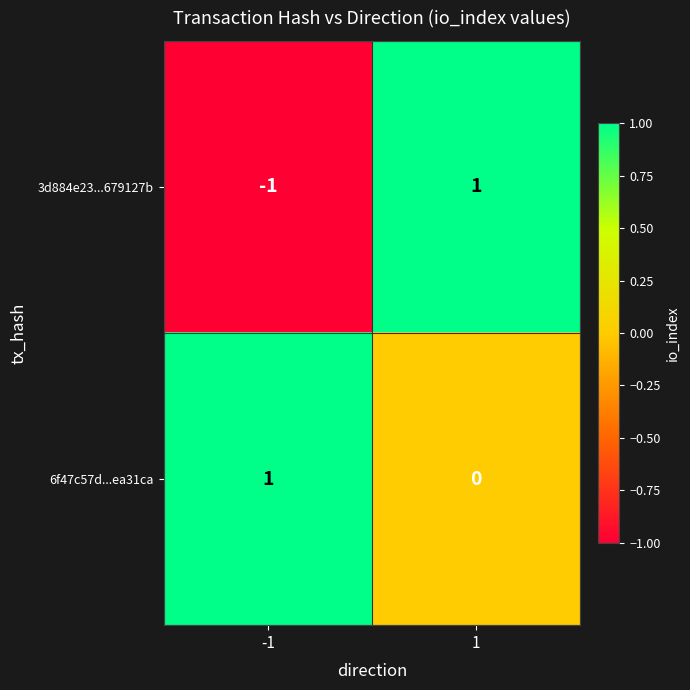

At which category is the sum across all series the highest?

1